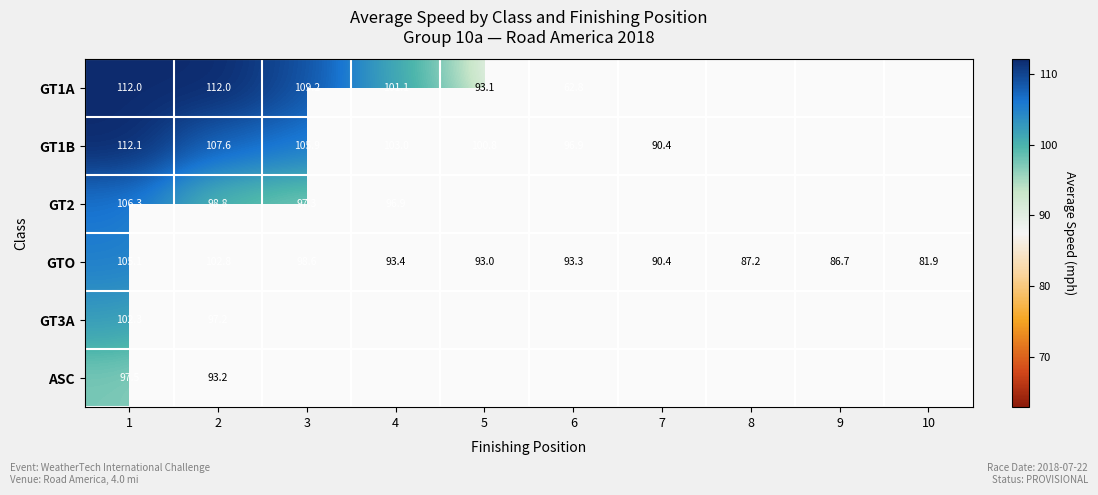

What is the greatest value displayed?

112.1